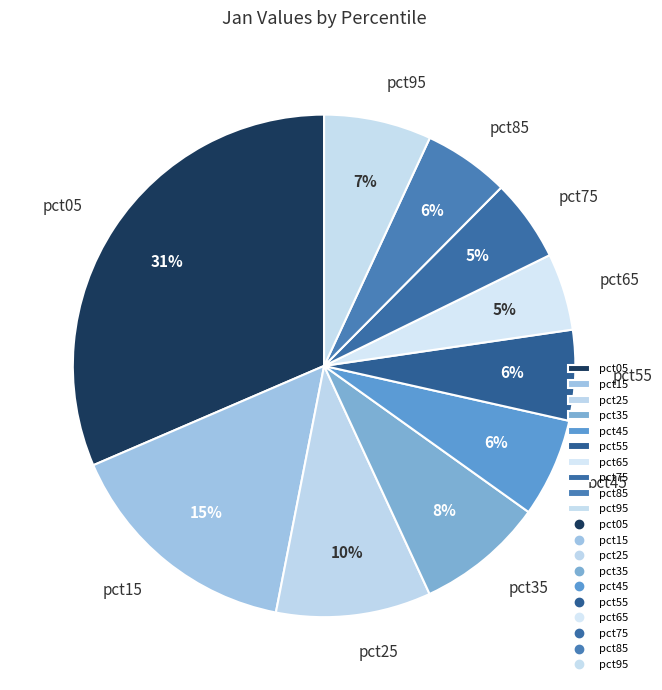

Which slice is the largest?

pct05